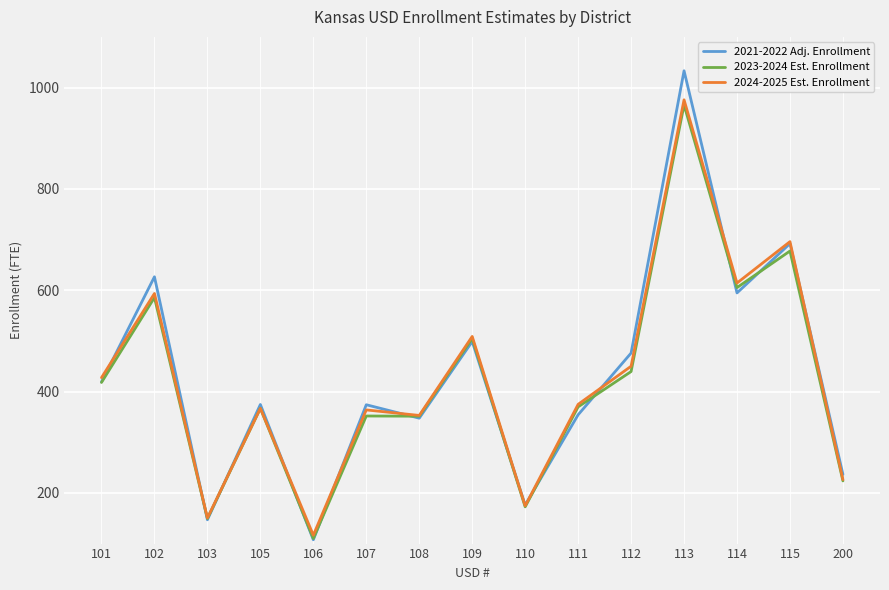

Count the number of data series in this chart.

3